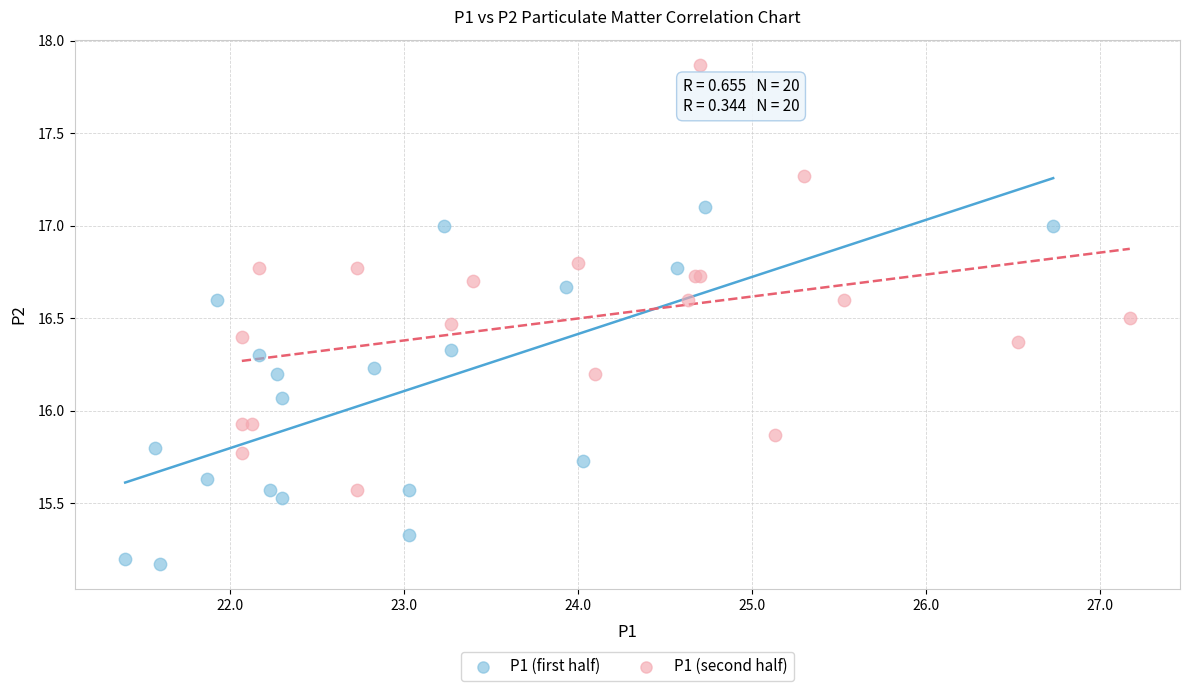

Which series contains the highest Y value?

P1 (second half)